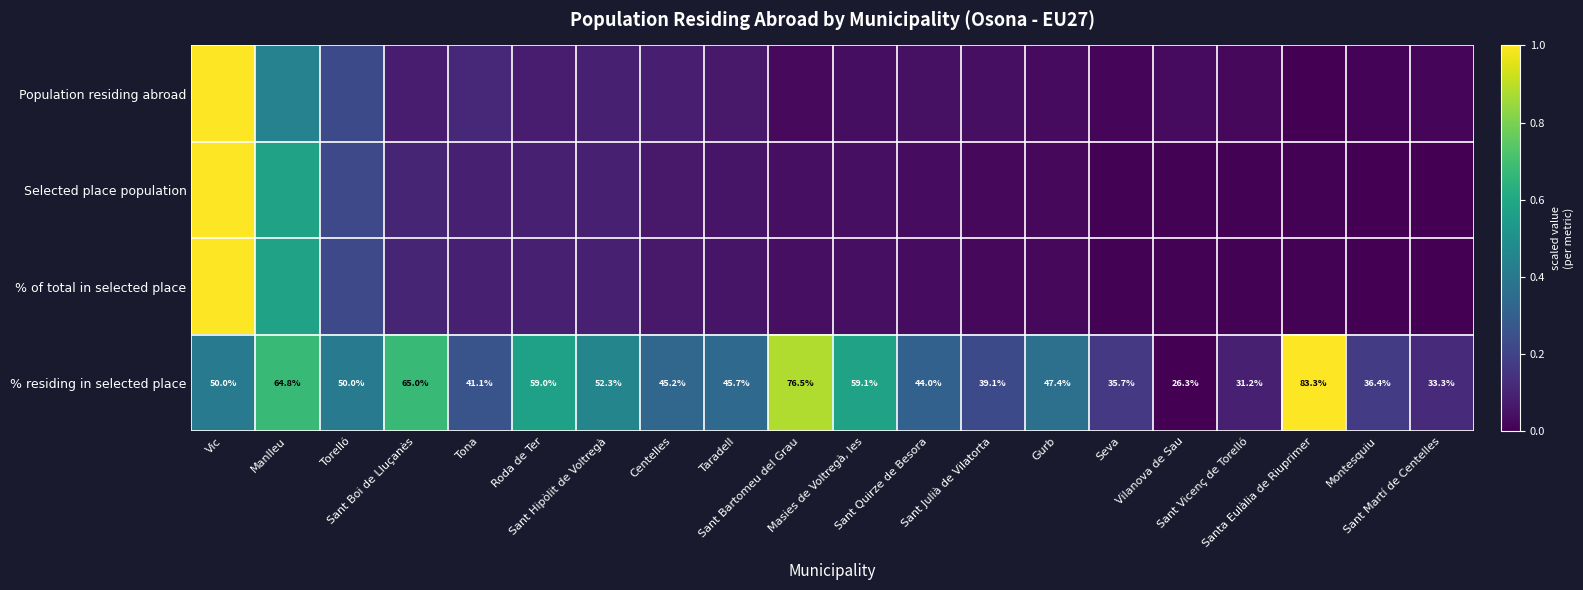

How many data points in % residing in selected place are above 47?

10